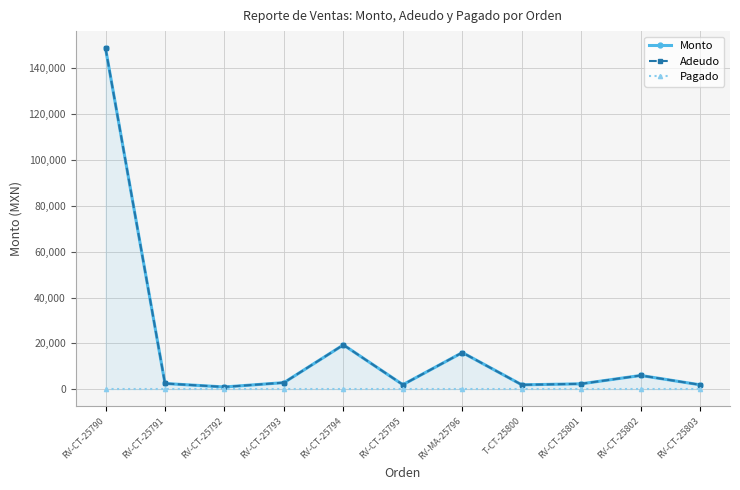

Which series changed the most between RV-MA-25796 and T-CT-25800?

Monto